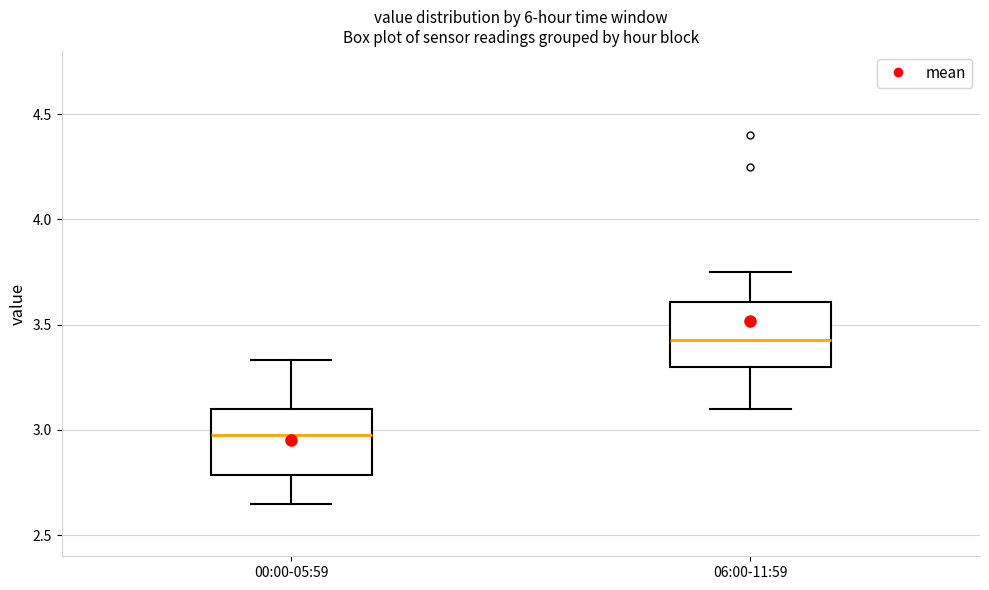

Where does the median line of the box for 06:00-11:59 sit on the y-axis? The values are not printed on the chart, so give them approximately, as read against the axis.

3.45